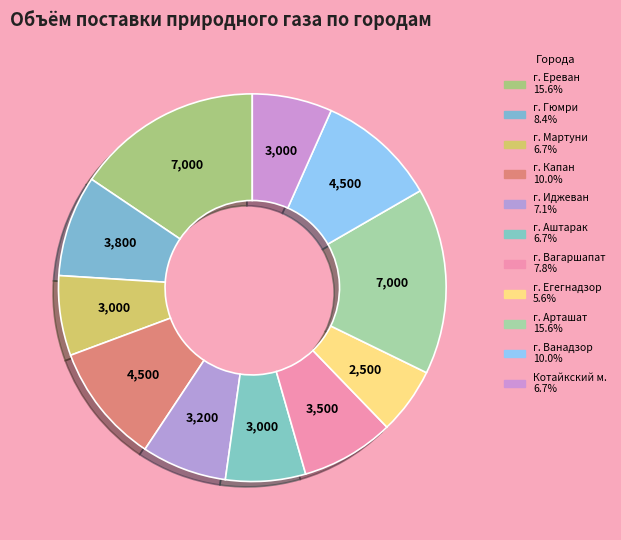

What percentage is the г. Гюмри slice, to the nearest percent?

8%